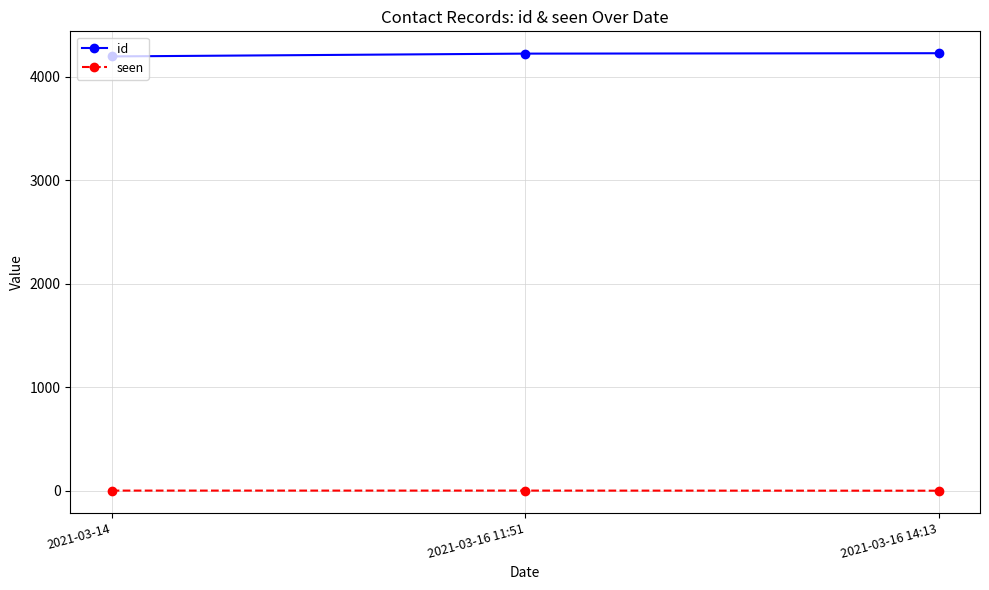

How many categories are shown in the chart?

3